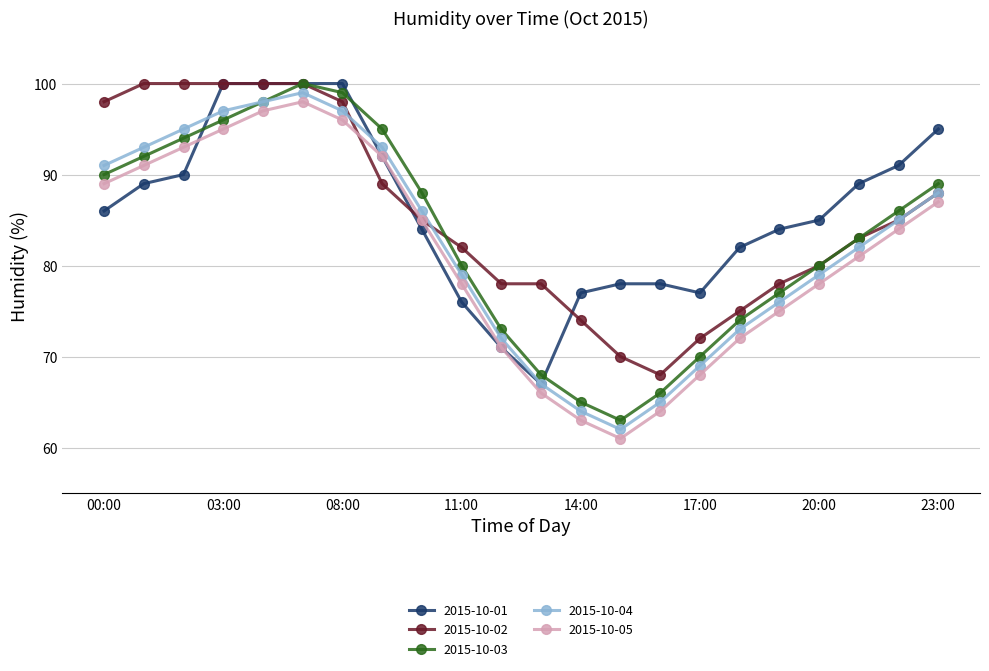

What is the maximum value for 2015-10-02?

100